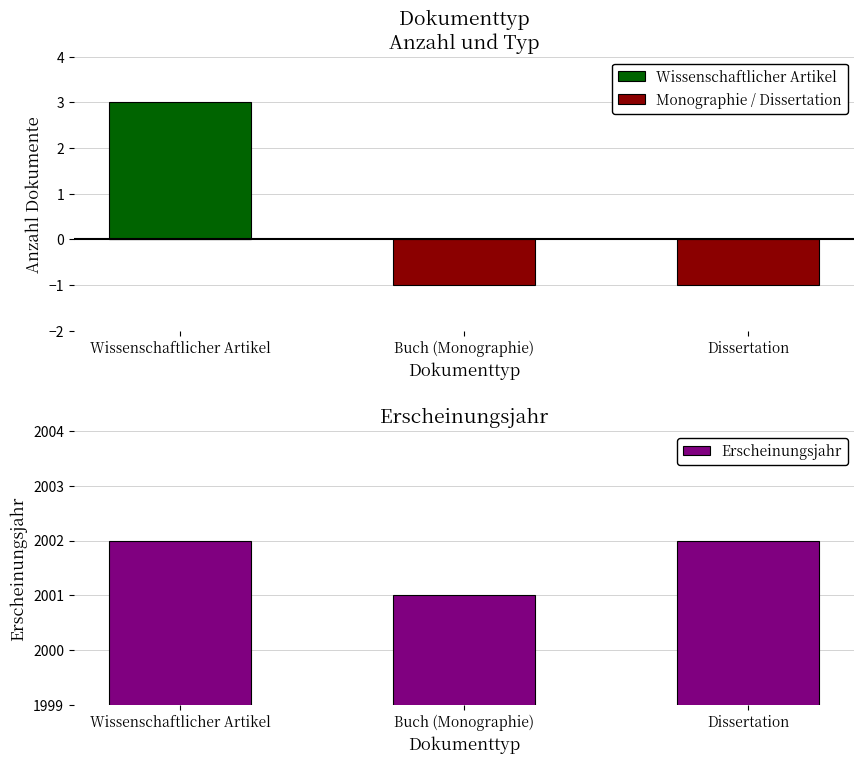

At which label does Monographie / Dissertation reach its minimum?

Buch (Monographie)